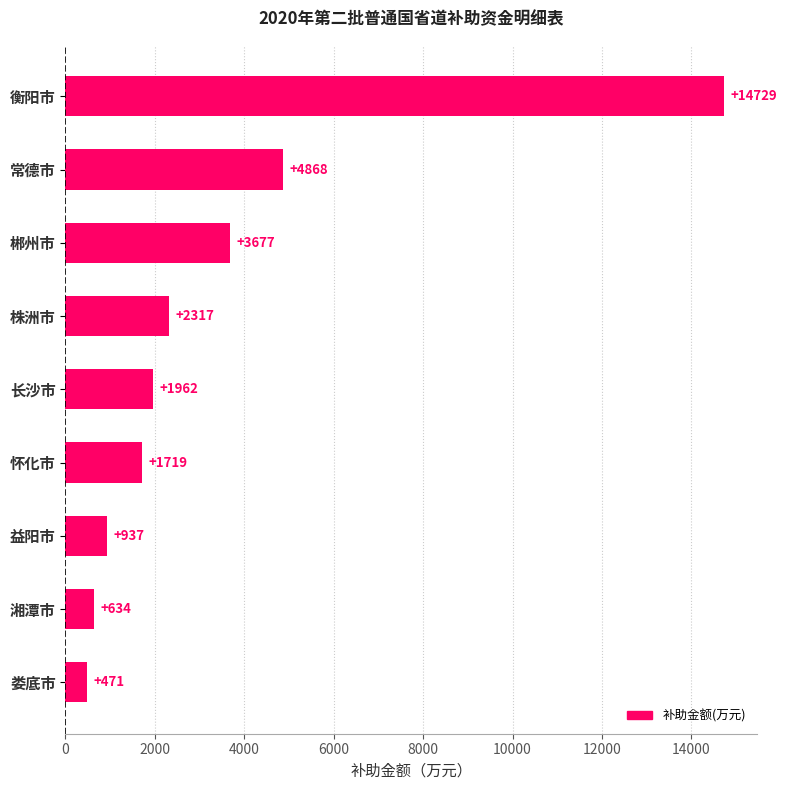

Does the chart contain stacked bars?

No